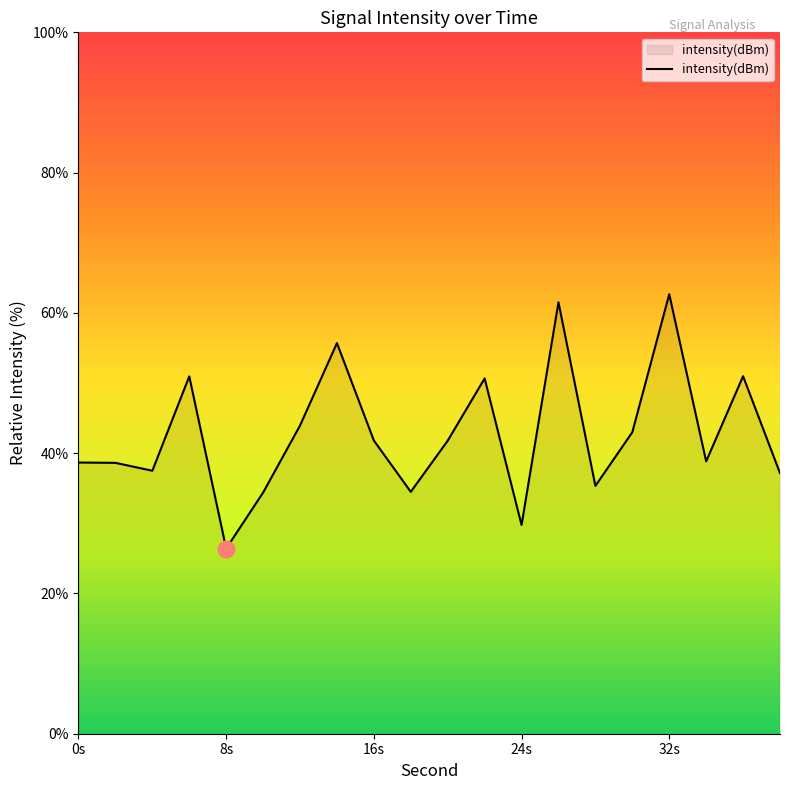

What is the smallest value displayed?

26.4